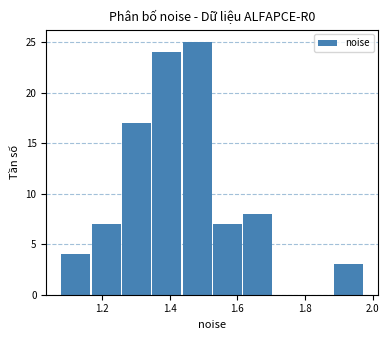

Reading left to right, list every bar in this chart as the range it spans on the x-axis followed by its height. Neither the bar edges nor the heights are printed on the chart, so give them approximately, as read against the axes.

1.08 to 1.16: 4
1.16 to 1.26: 7
1.26 to 1.34: 17
1.34 to 1.44: 24
1.44 to 1.52: 25
1.52 to 1.62: 7
1.62 to 1.70: 8
1.70 to 1.80: 0
1.80 to 1.88: 0
1.88 to 1.98: 3